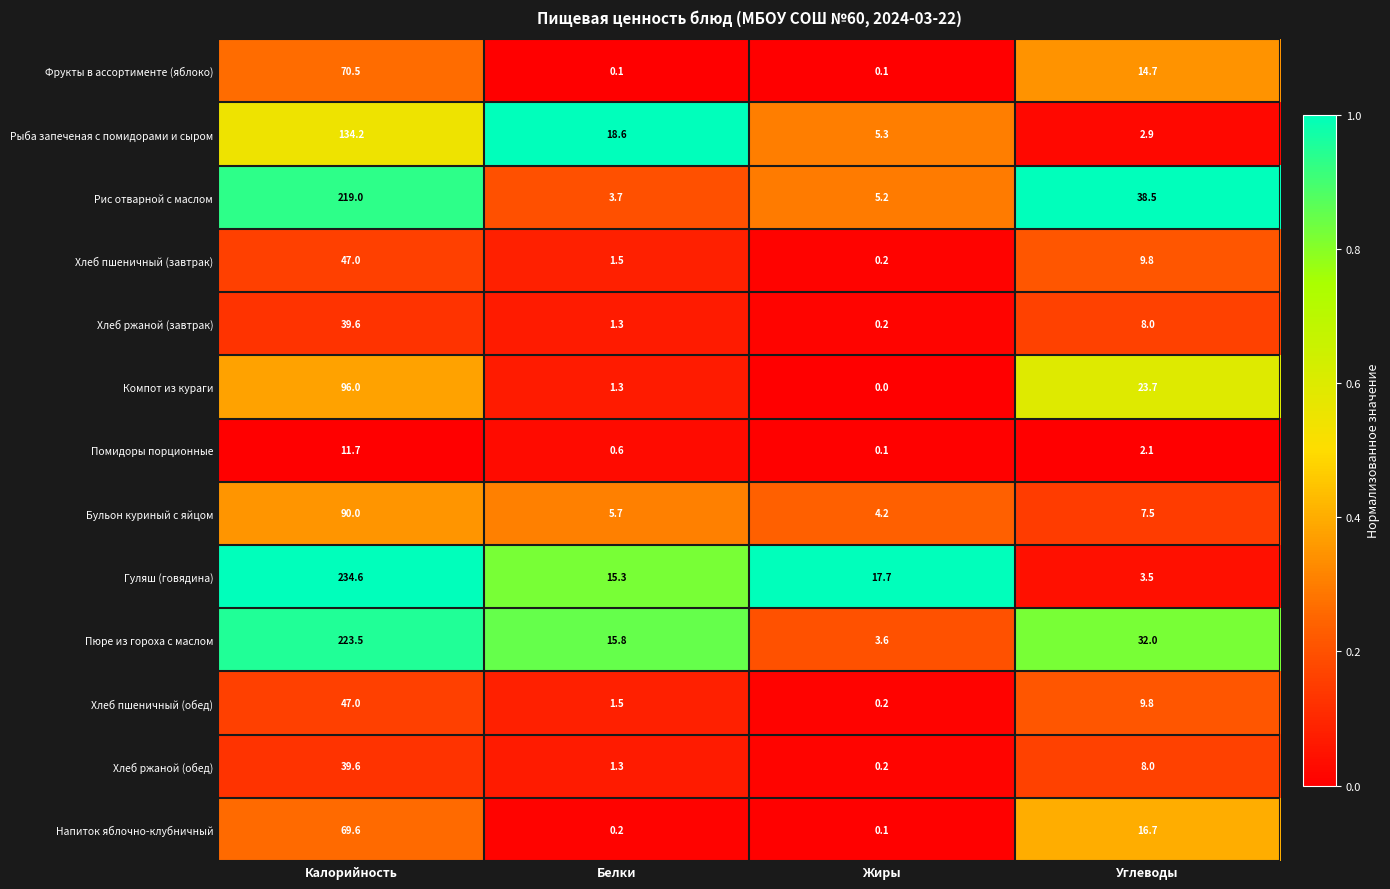

What is the total value across all series at Калорийность?

1322.3